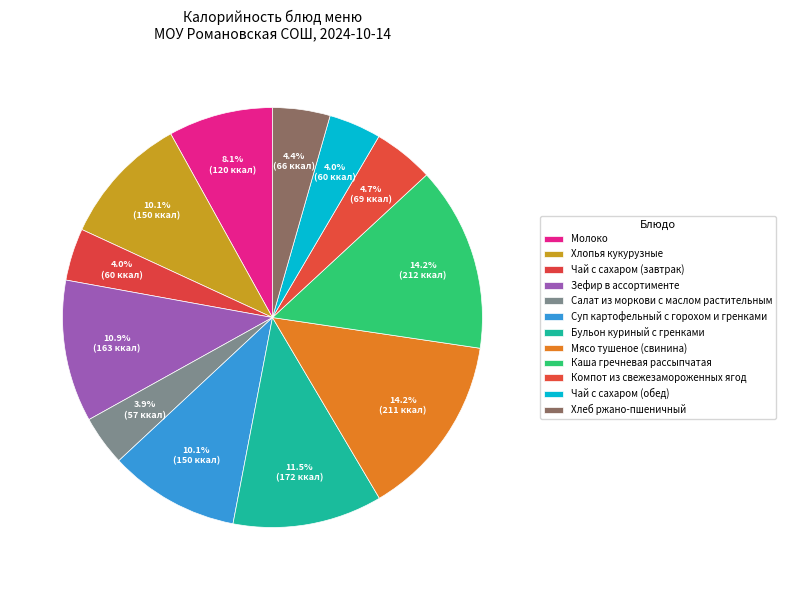

How many segments does this pie chart have?

12